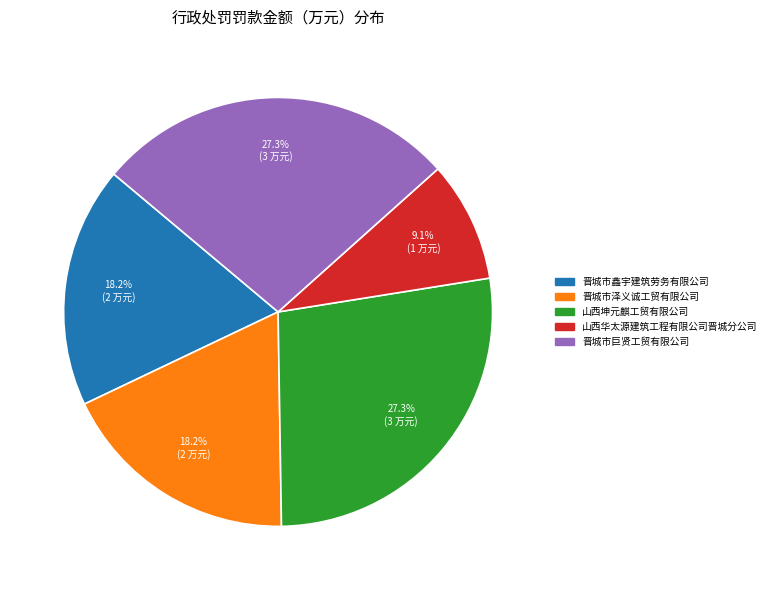

To the nearest percent, what is the difference between the 晋城市鑫宇建筑劳务有限公司 and 山西华太源建筑工程有限公司晋城分公司 slice percentages?

9%